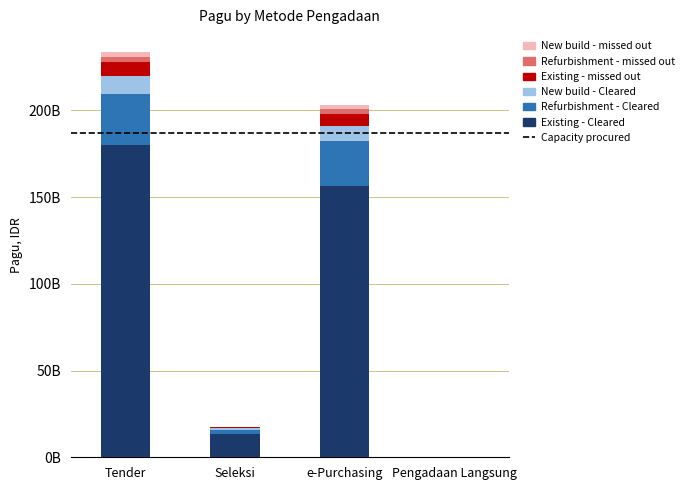

What is the total value across all series at Tender?

233424456200.0